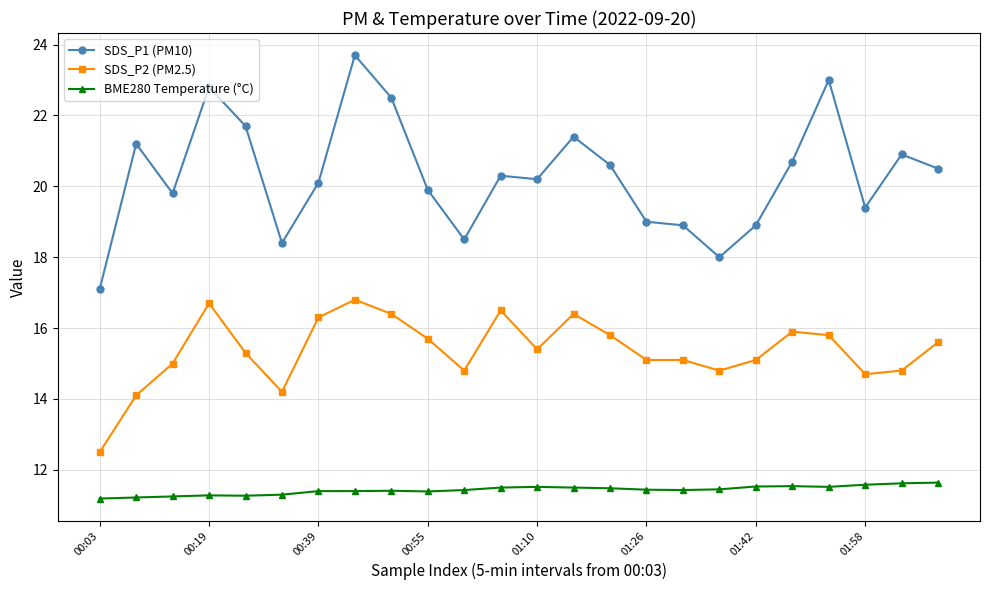

What is the average value of the SDS_P2 (PM2.5) series?

15.4